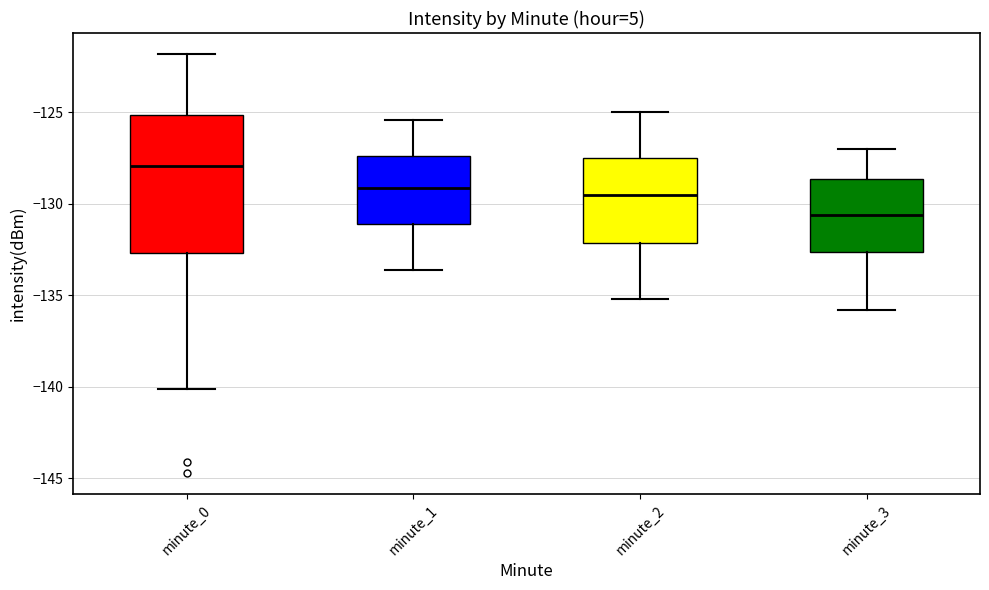

Which box is the tallest, from its lower edge to its upper edge?

minute_0